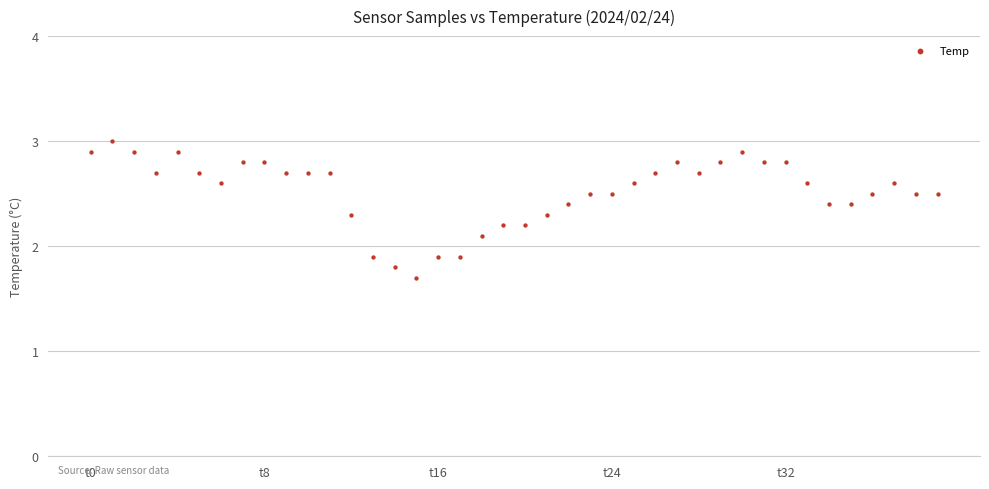

What is the range of Y values (max minus min)?

1.3